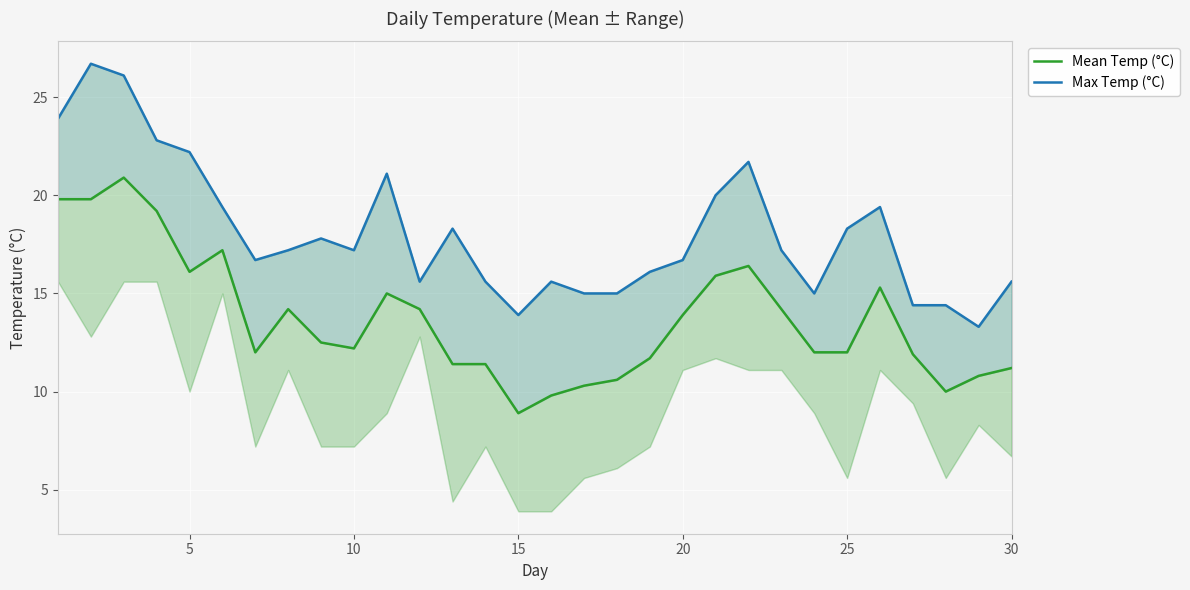

Is the value of Max Temp (°C) at 14 greater than the value of Mean Temp (°C) at 5?

No